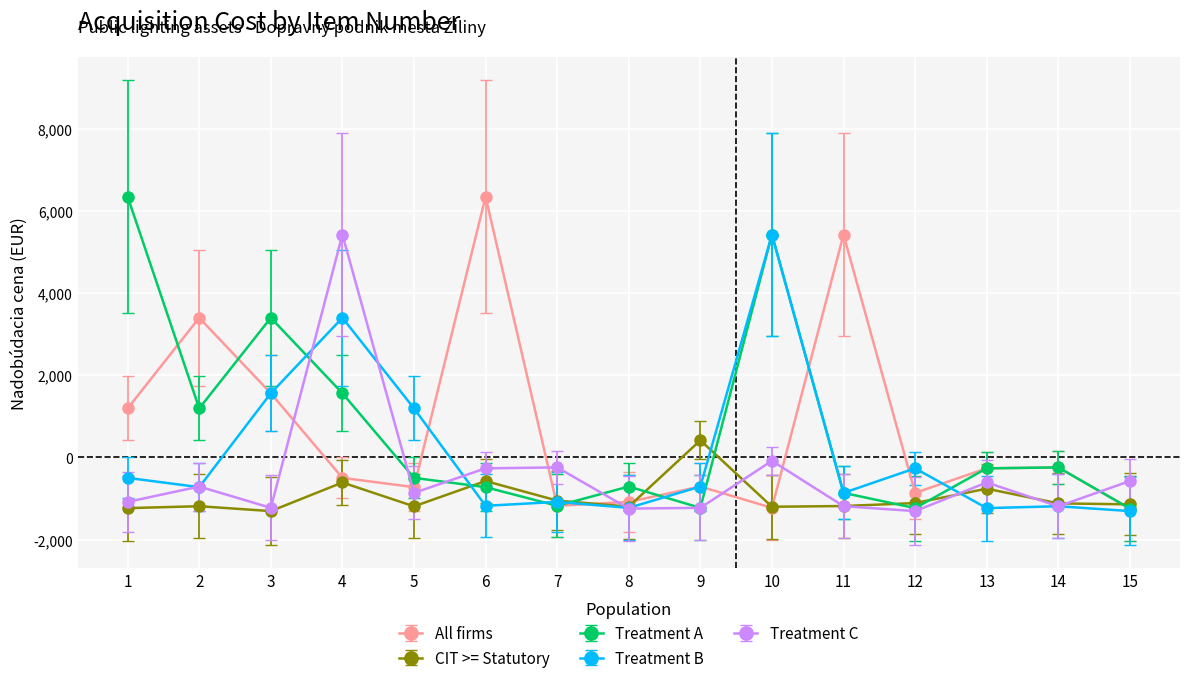

In All firms, how many points are lower than both neighbors (excluding endpoints)?

4